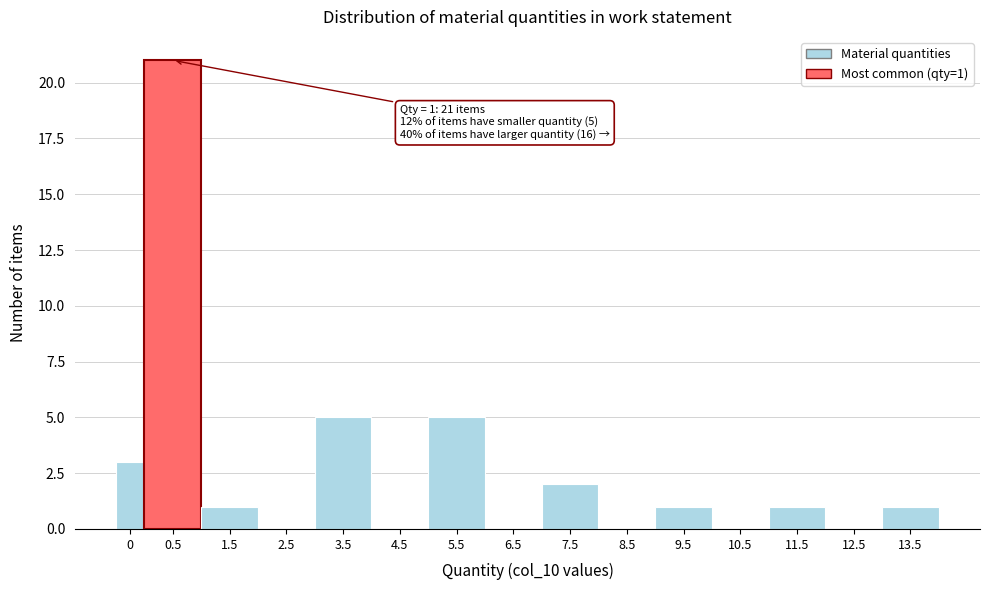

Reading left to right, list all the values displayed in this chart.

0=3	0.5=21	1.5=1	2.5=0	3.5=5	4.5=0	5.5=5	6.5=0	7.5=2	8.5=0	9.5=1	10.5=0	11.5=1	12.5=0	13.5=1